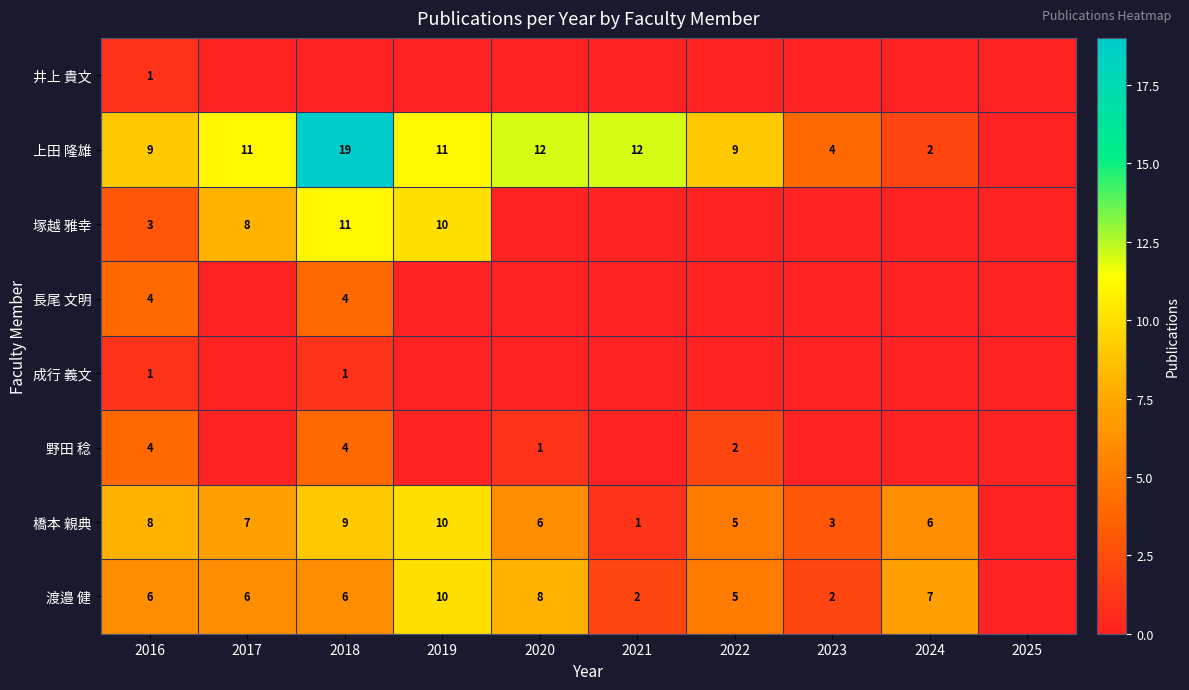

What is the difference between the 上田 隆雄 values at 2023 and 2021?

8